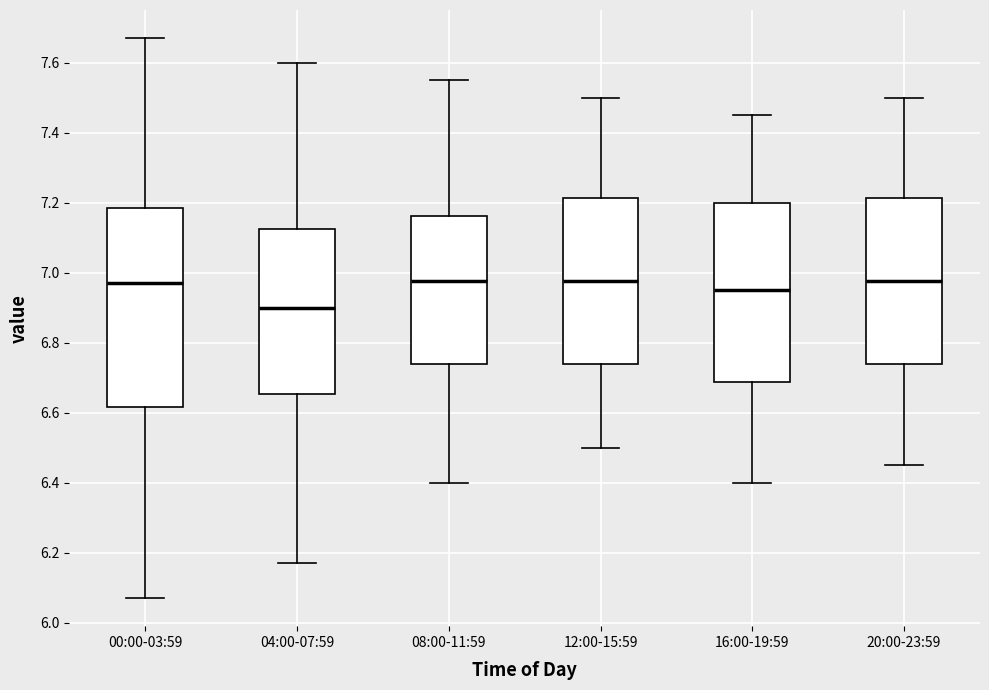

Reading left to right, transcribe this box plot: for each box, give where its median line is, the range the box spans, and where its two whiskers end, as read against the y-axis. The values are not printed on the chart, so give them approximately, as read against the axis.

00:00-03:59: median 6.98, box 6.62 to 7.18, whiskers 6.08 to 7.68
04:00-07:59: median 6.90, box 6.66 to 7.12, whiskers 6.18 to 7.60
08:00-11:59: median 6.98, box 6.74 to 7.16, whiskers 6.40 to 7.56
12:00-15:59: median 6.98, box 6.74 to 7.22, whiskers 6.50 to 7.50
16:00-19:59: median 6.96, box 6.68 to 7.20, whiskers 6.40 to 7.46
20:00-23:59: median 6.98, box 6.74 to 7.22, whiskers 6.46 to 7.50